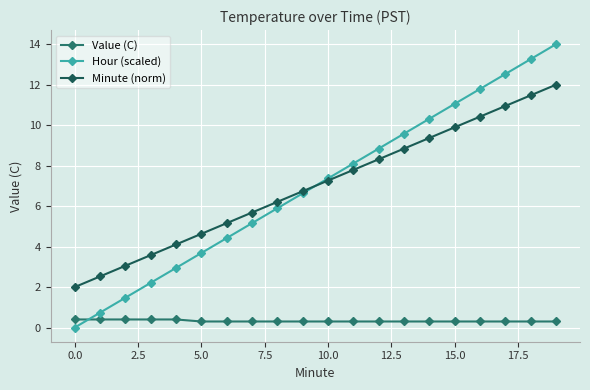

What is the maximum value for Hour (scaled)?

14.0